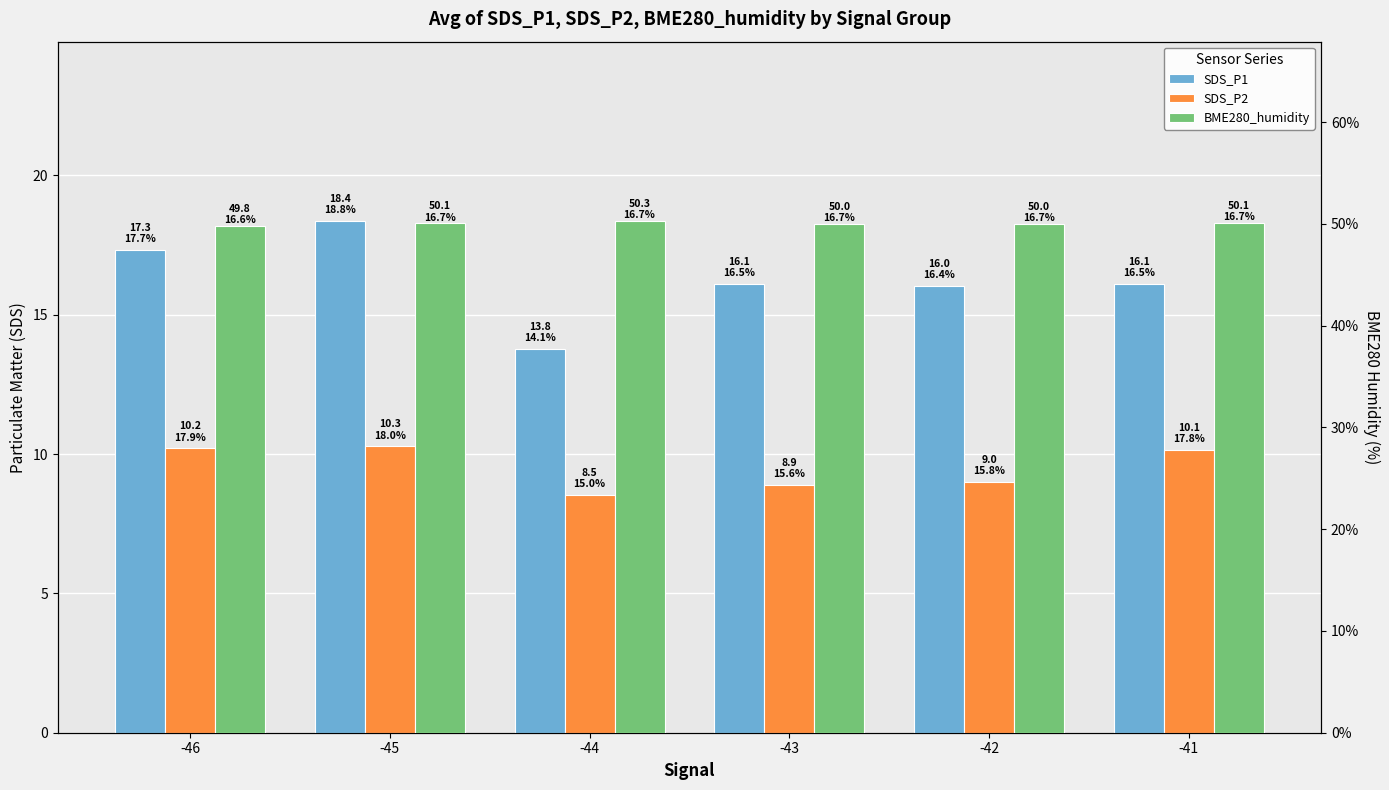

How many bars are there in total?

18